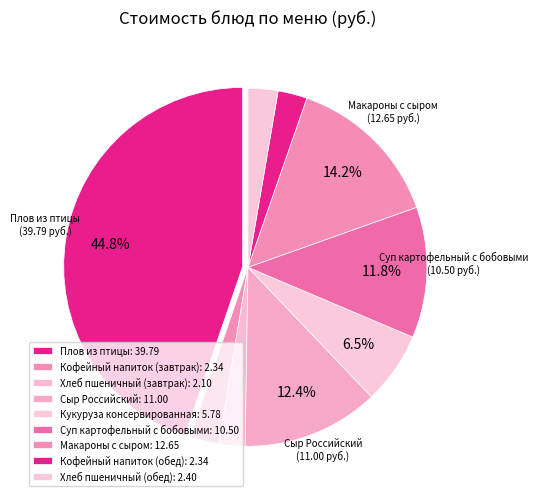

How many segments does this pie chart have?

9